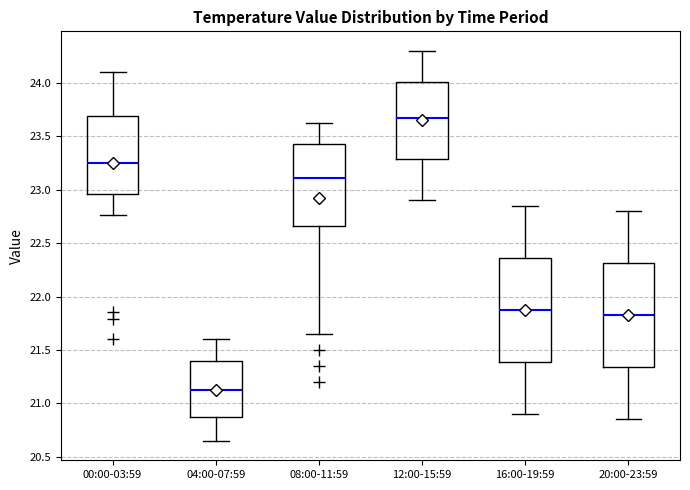

Which box's median line is the lowest?

04:00-07:59